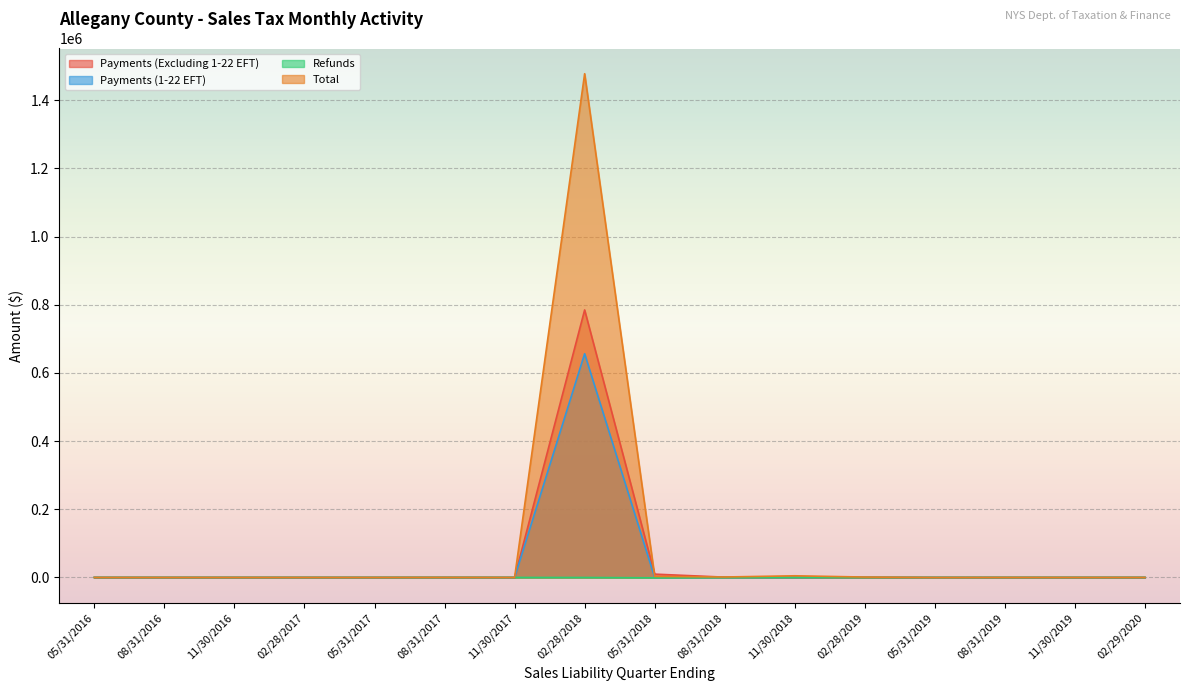

The Total series shows -17.0 at 11/30/2019. True or false?

True